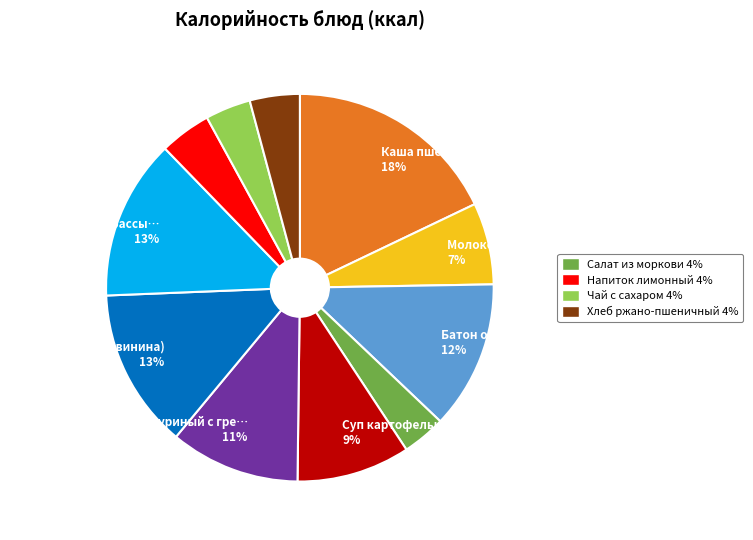

Is there any slice that represents more than half of the pie?

No